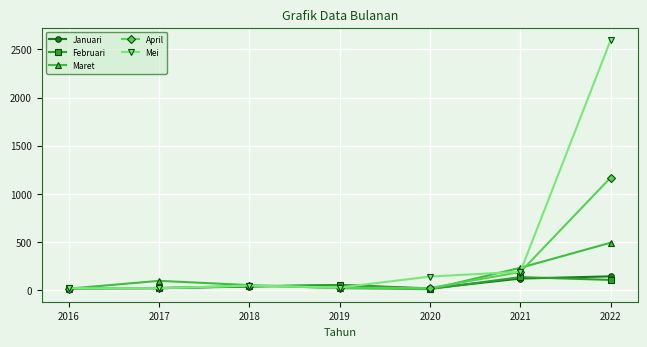

At which label does Maret reach its peak?

2022